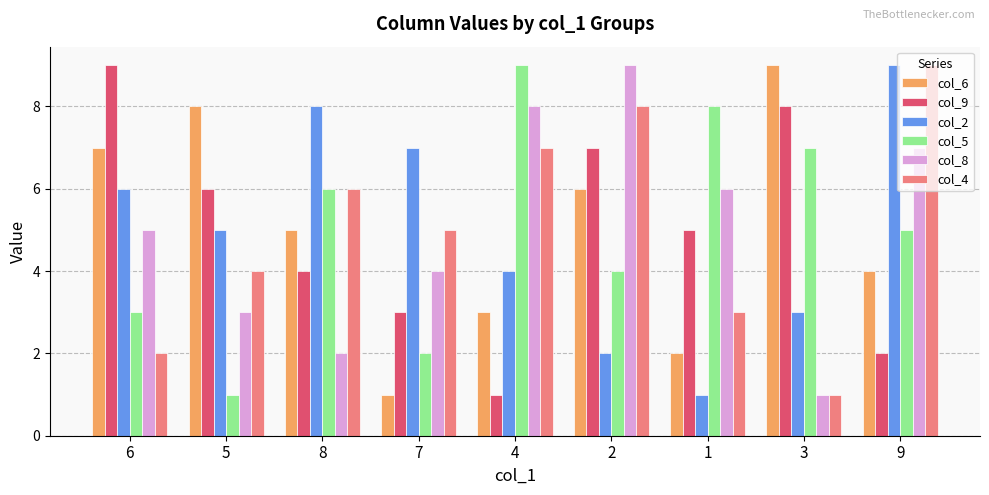

Rank the categories by col_8 value from lowest to highest.

3, 8, 5, 7, 6, 1, 9, 4, 2